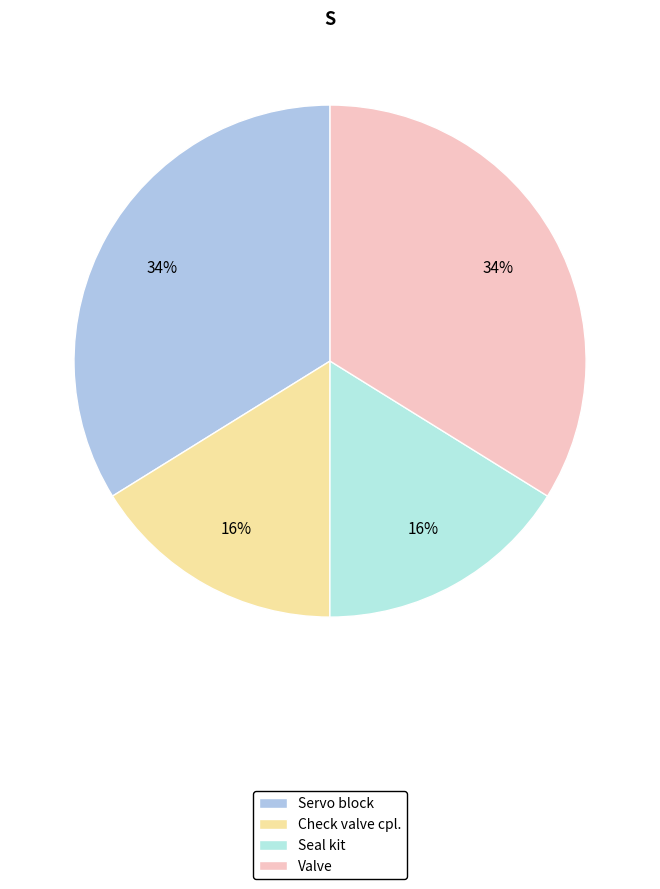

Which has a higher value, Seal kit or Check valve cpl.?

Seal kit